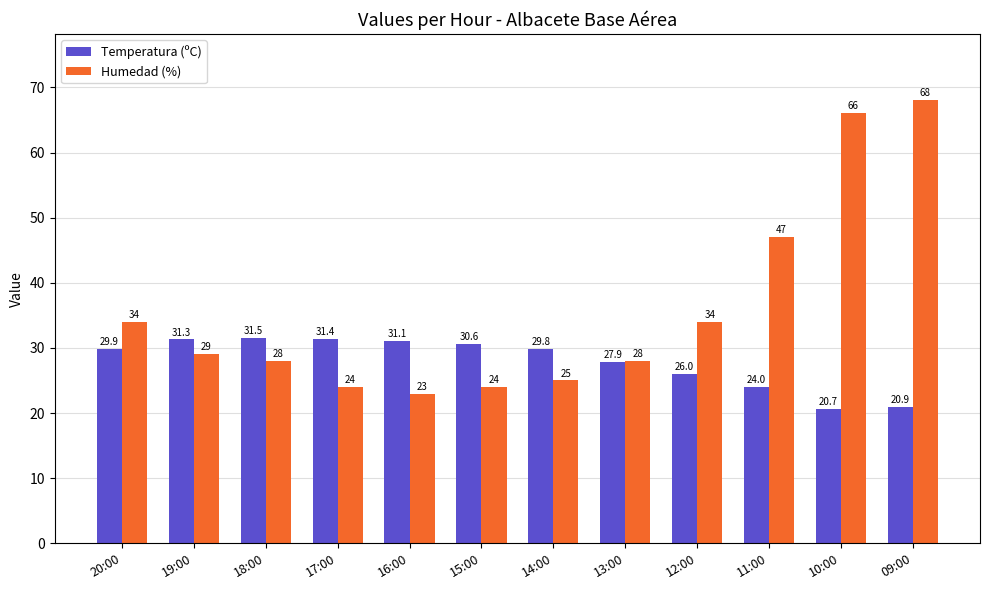

What is the label of the 8th bar from the left?

13:00